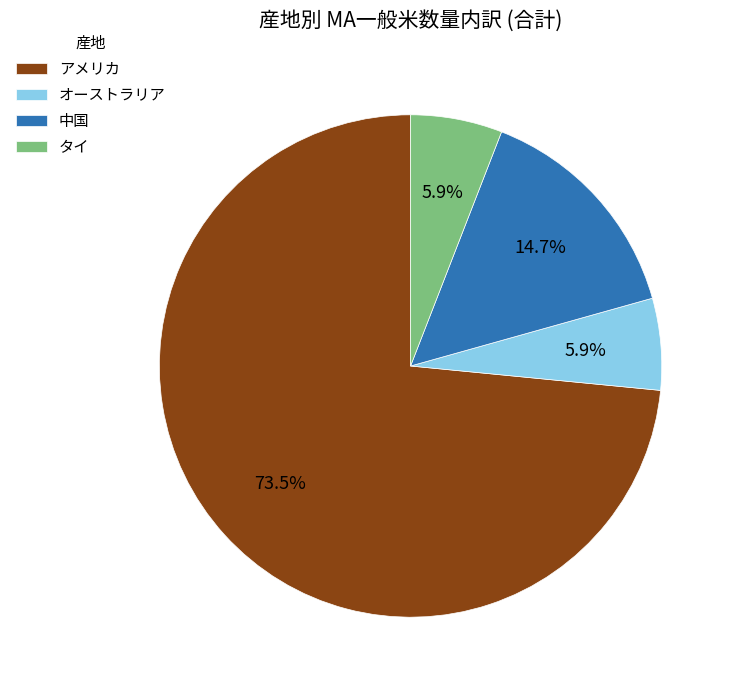

Is the sum of タイ and アメリカ greater than half?

Yes